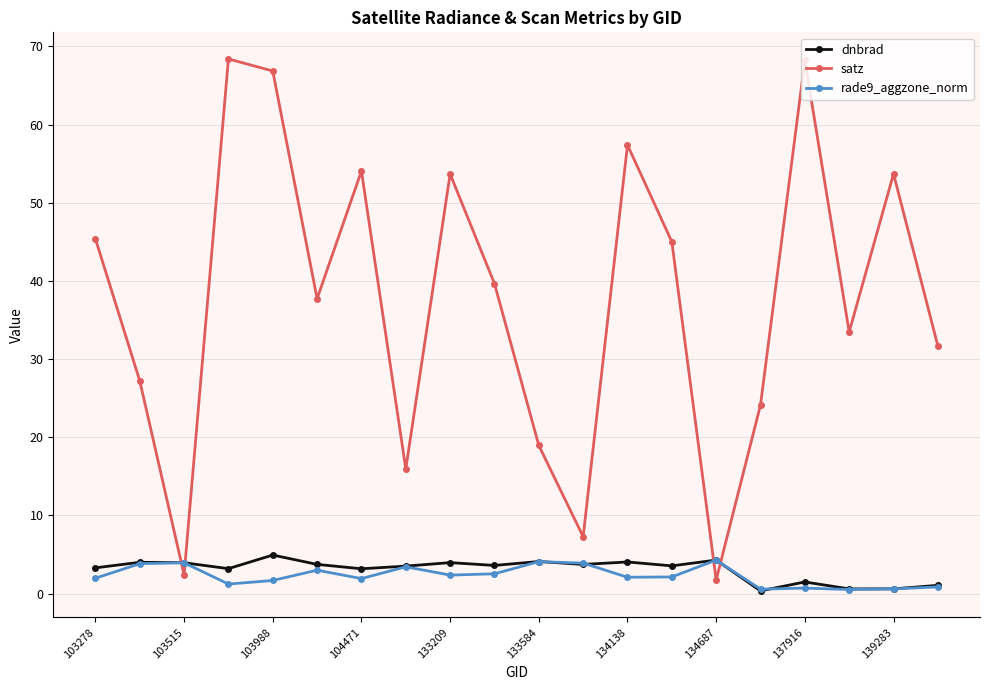

How many categories are shown in the chart?

20